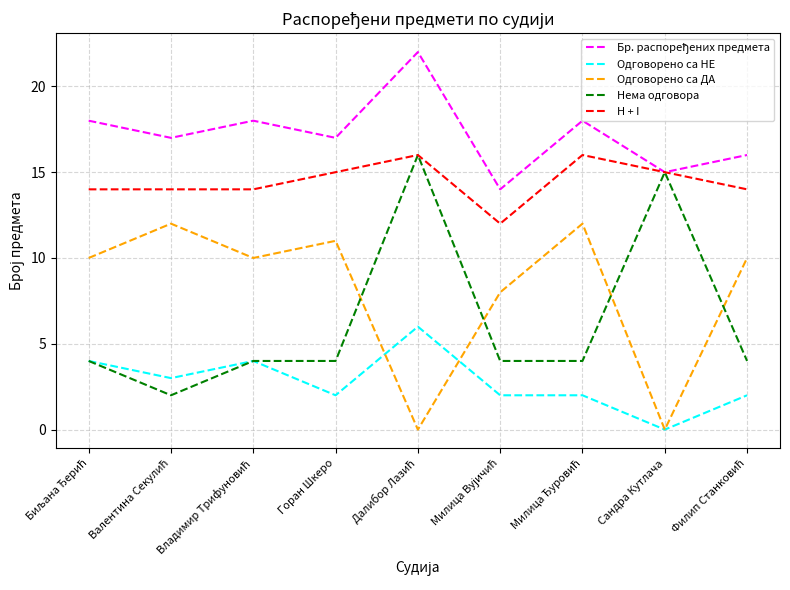

Which series has the widest spread of values?

Нема одговора